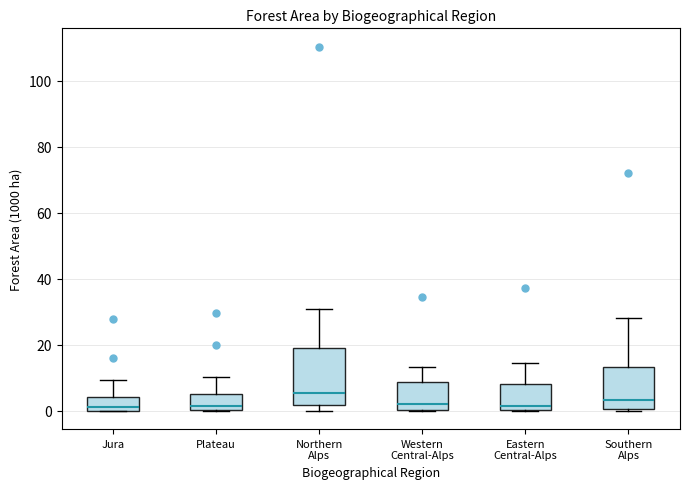

Reading left to right, read every box against the y-axis: the position of its median line, the range the box covers, and the ends of its whiskers. The values are not printed on the chart, so give them approximately, as read against the axis.

Jura: median 2, box 0 to 4, whiskers 0 to 10
Plateau: median 2, box 0 to 6, whiskers 0 to 10
Northern Alps: median 6, box 2 to 20, whiskers 0 to 30
Western Central-Alps: median 2, box 0 to 8, whiskers 0 to 14
Eastern Central-Alps: median 2, box 0 to 8, whiskers 0 to 14
Southern Alps: median 4, box 0 to 14, whiskers 0 (just below the box's lower edge) to 28